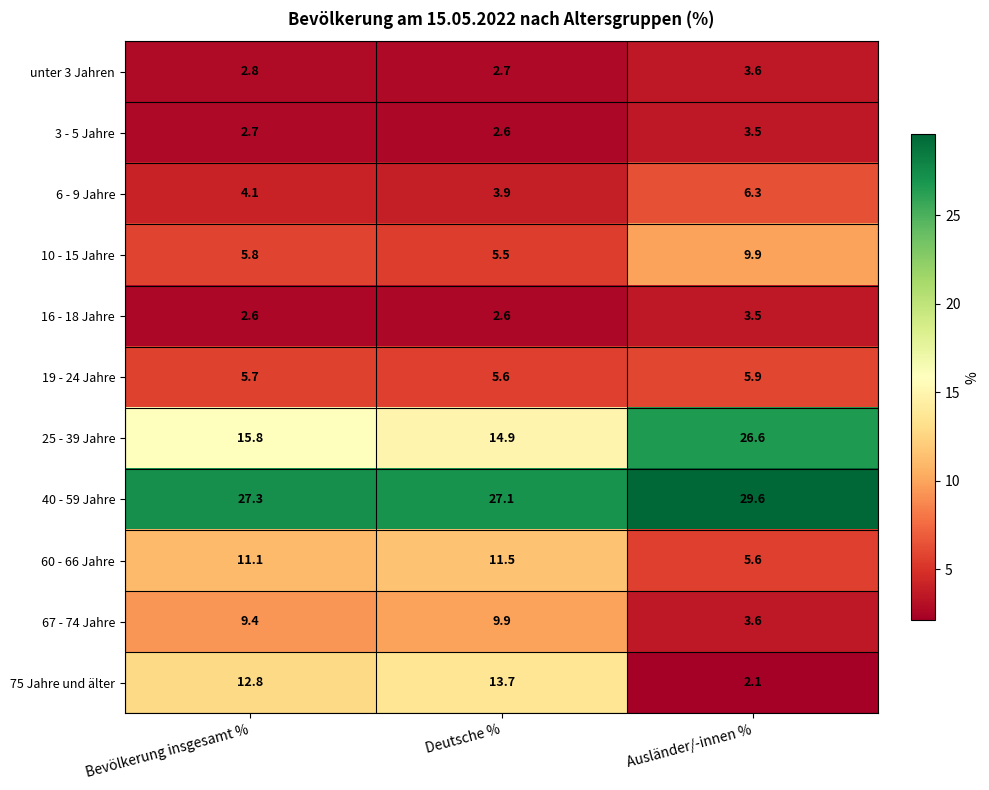

At Bevölkerung insgesamt %, list the series in order from largest to smallest.

40 - 59 Jahre, 25 - 39 Jahre, 75 Jahre und älter, 60 - 66 Jahre, 67 - 74 Jahre, 10 - 15 Jahre, 19 - 24 Jahre, 6 - 9 Jahre, unter 3 Jahren, 3 - 5 Jahre, 16 - 18 Jahre